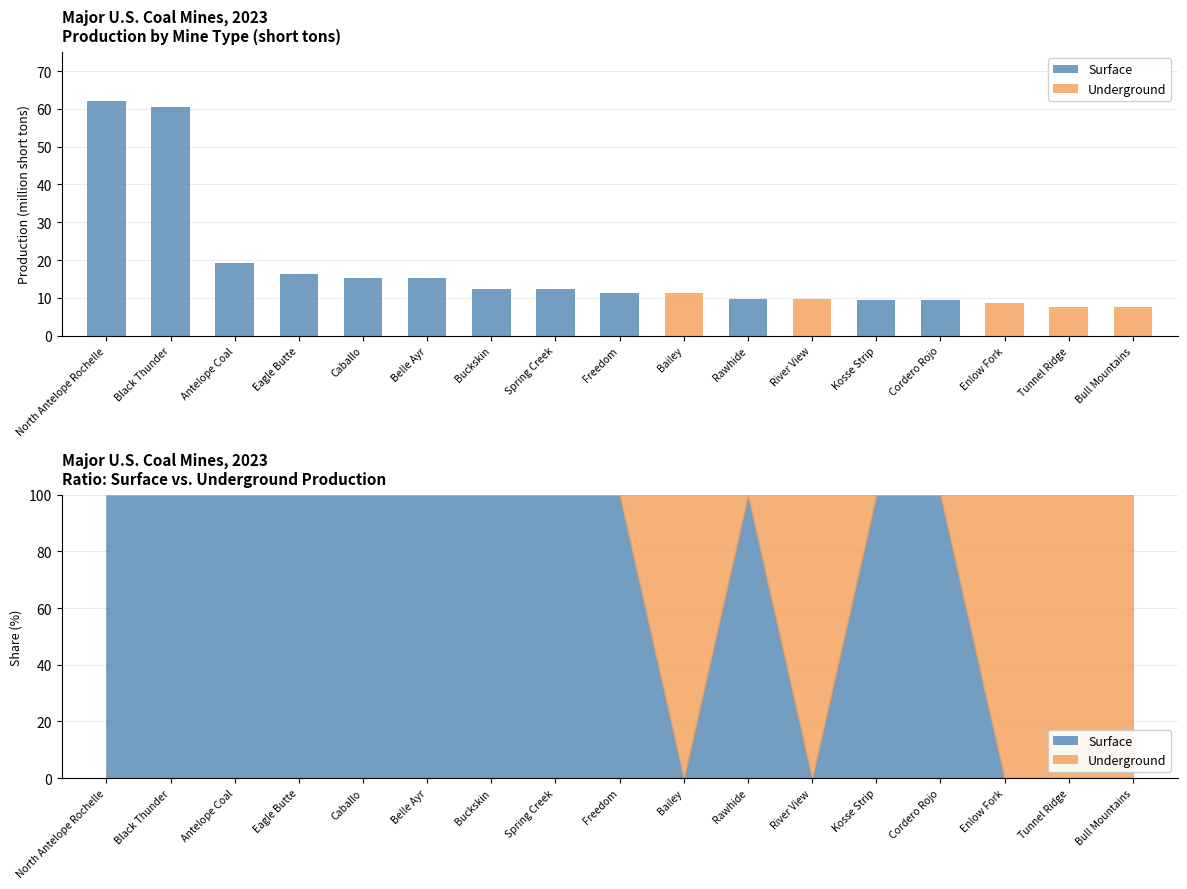

What is the average value of the Underground series?

2.6